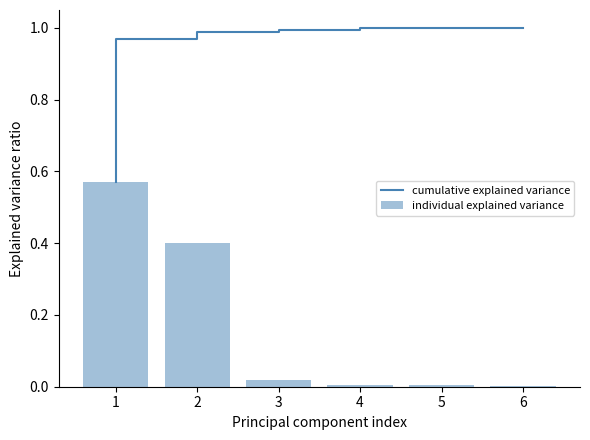

What is the difference between the maximum and minimum values in the individual explained variance series?

0.6